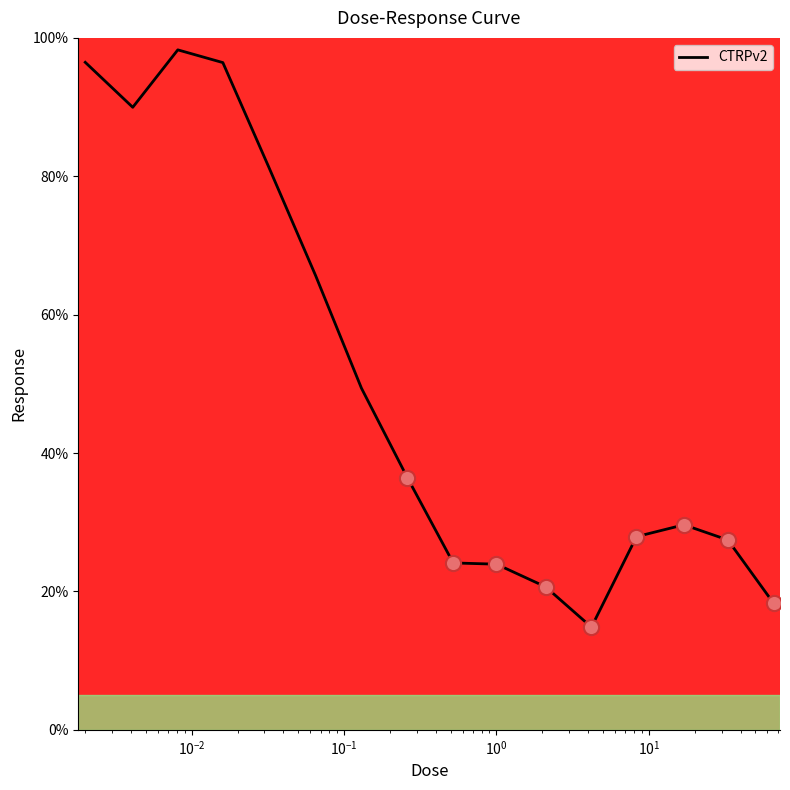

What is the maximum value shown in the chart?

98.3